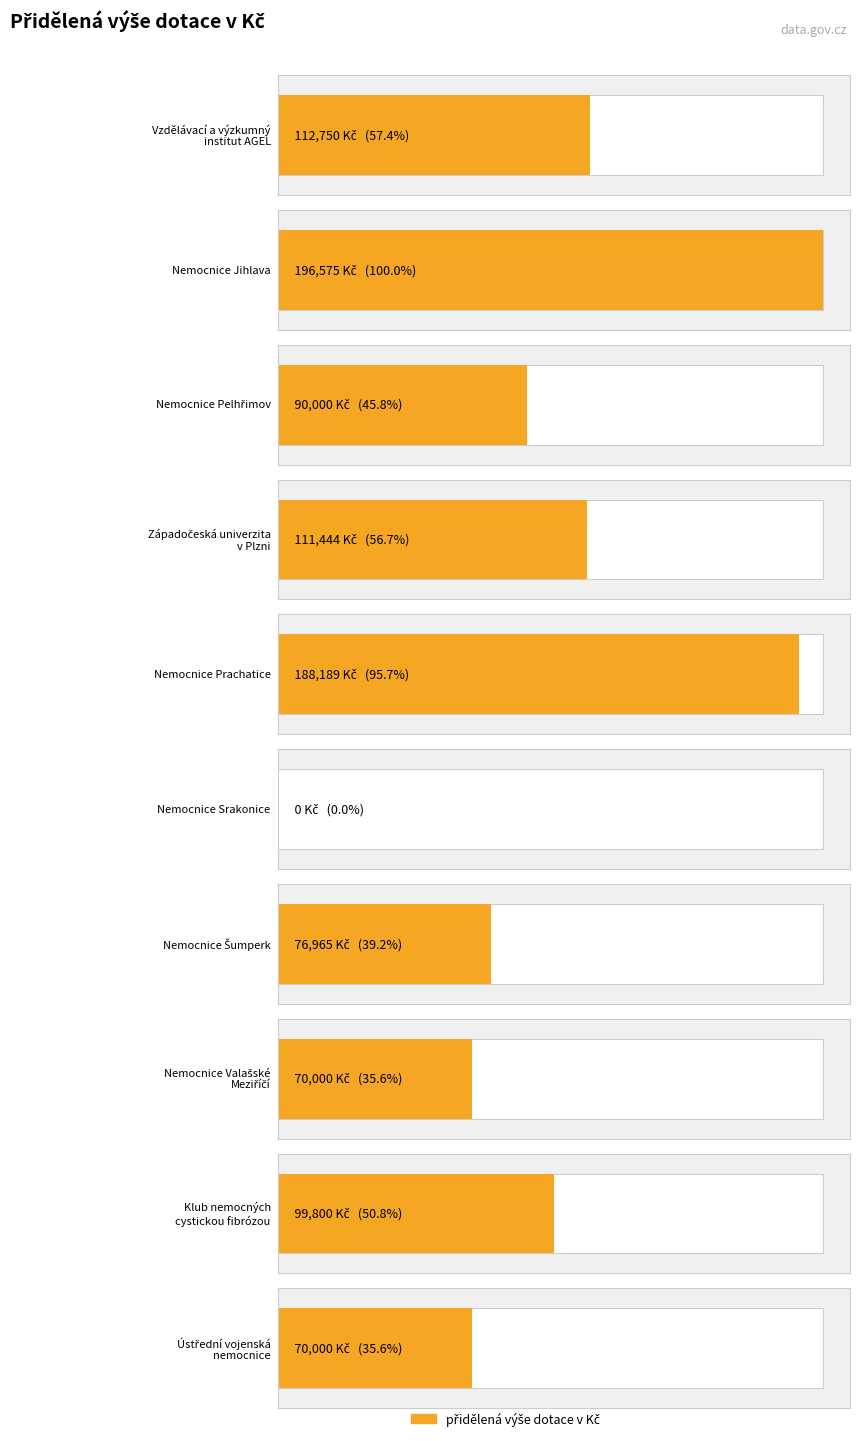

What is the difference between the maximum and minimum values?

196575